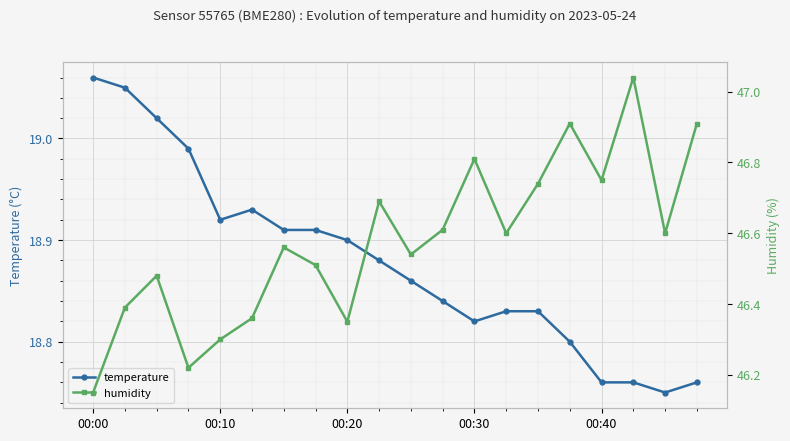

Is it true that temperature equals 18.9 at 00:20?

True